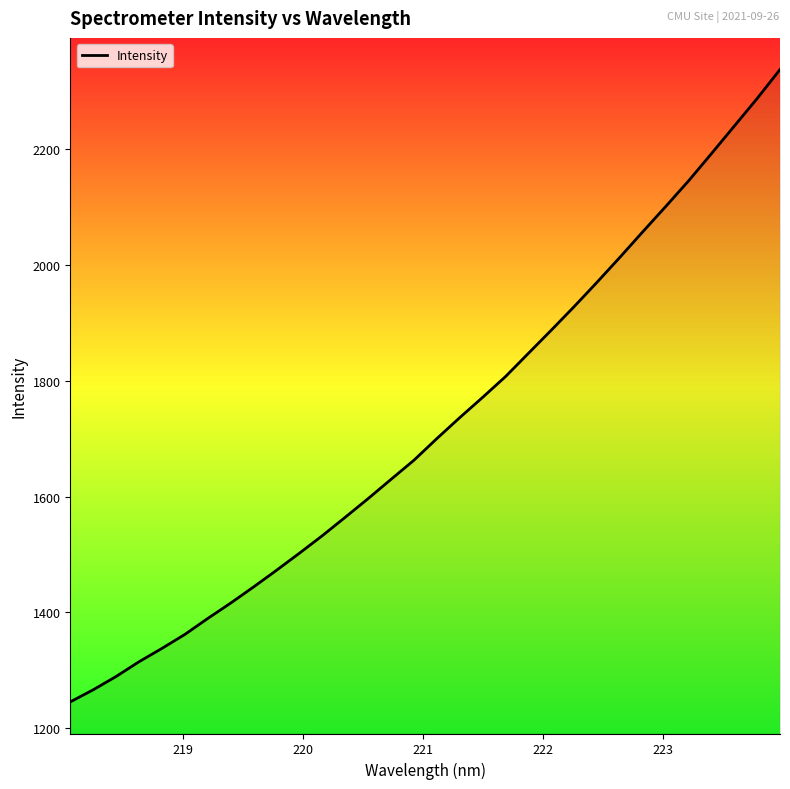

What is the maximum value shown in the chart?

2336.6